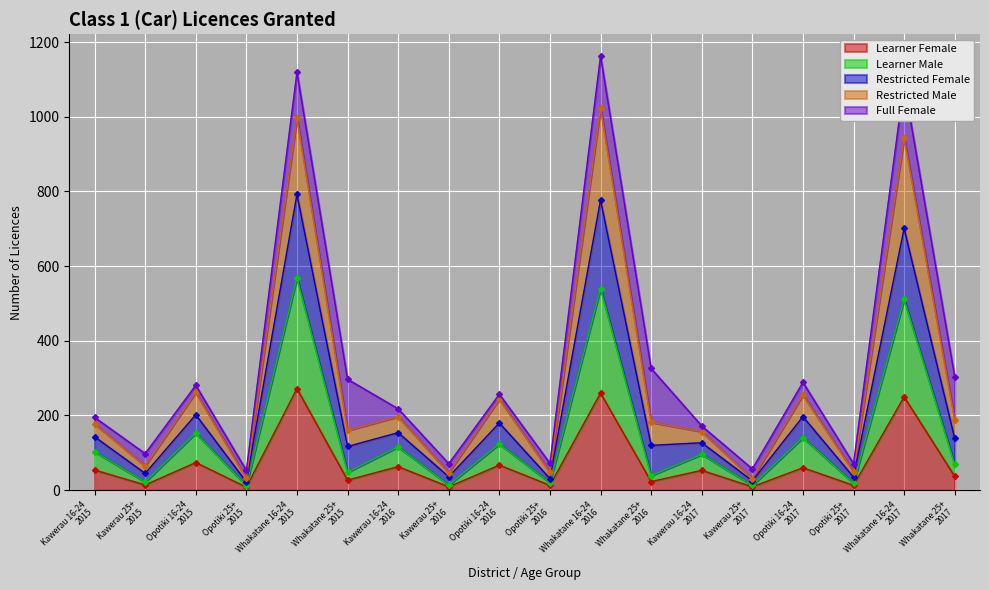

Rank the categories by Restricted Female value from lowest to highest.

Opotiki 25+
2015, Kawerau 25+
2017, Kawerau 25+
2016, Opotiki 25+
2017, Opotiki 25+
2016, Kawerau 25+
2015, Kawerau 16-24
2017, Kawerau 16-24
2015, Kawerau 16-24
2016, Opotiki 16-24
2016, Opotiki 16-24
2015, Opotiki 16-24
2017, Whakatane 25+
2015, Whakatane 25+
2017, Whakatane 25+
2016, Whakatane 16-24
2017, Whakatane 16-24
2015, Whakatane 16-24
2016